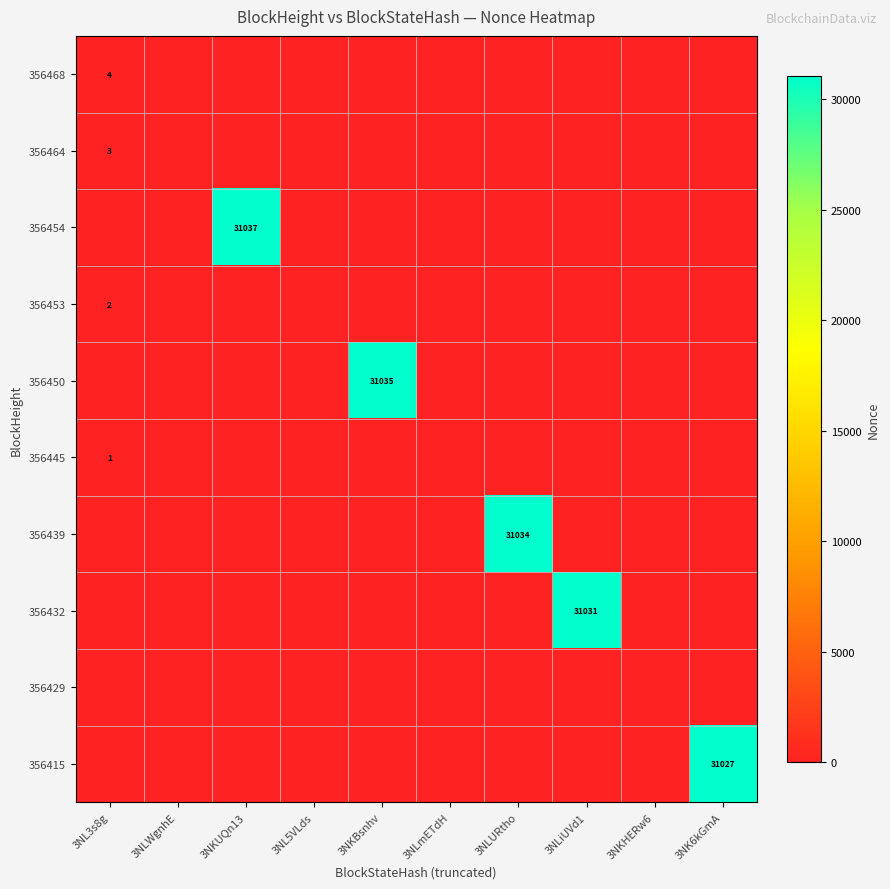

Rank the series at 3NL3s8g from lowest to highest value.

356454, 356450, 356439, 356432, 356429, 356415, 356445, 356453, 356464, 356468